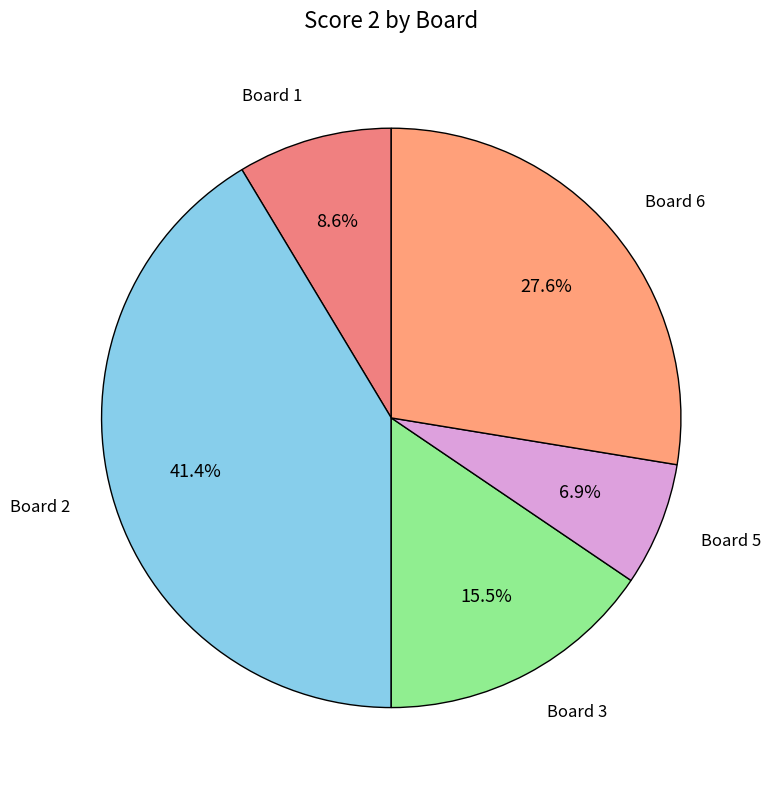

Is there a majority slice in this chart?

No